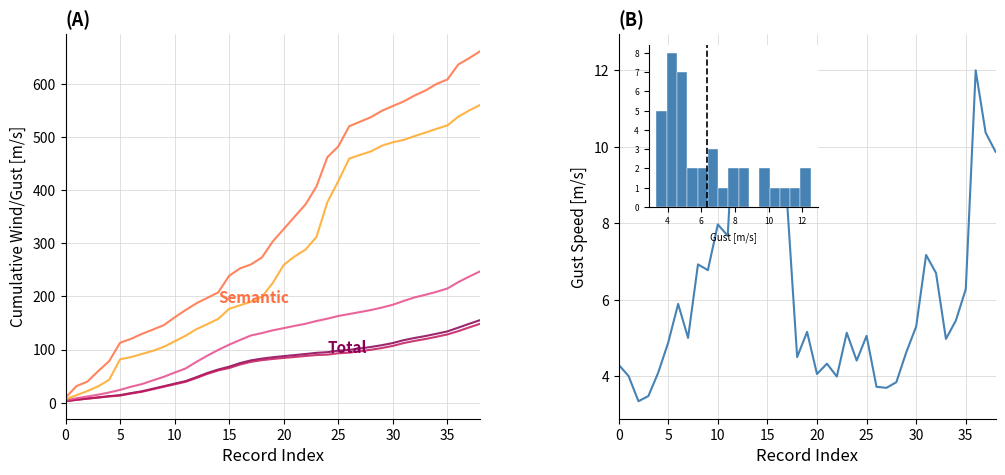

What is the sum of the GST-10 values at 23 and 20?

9.2